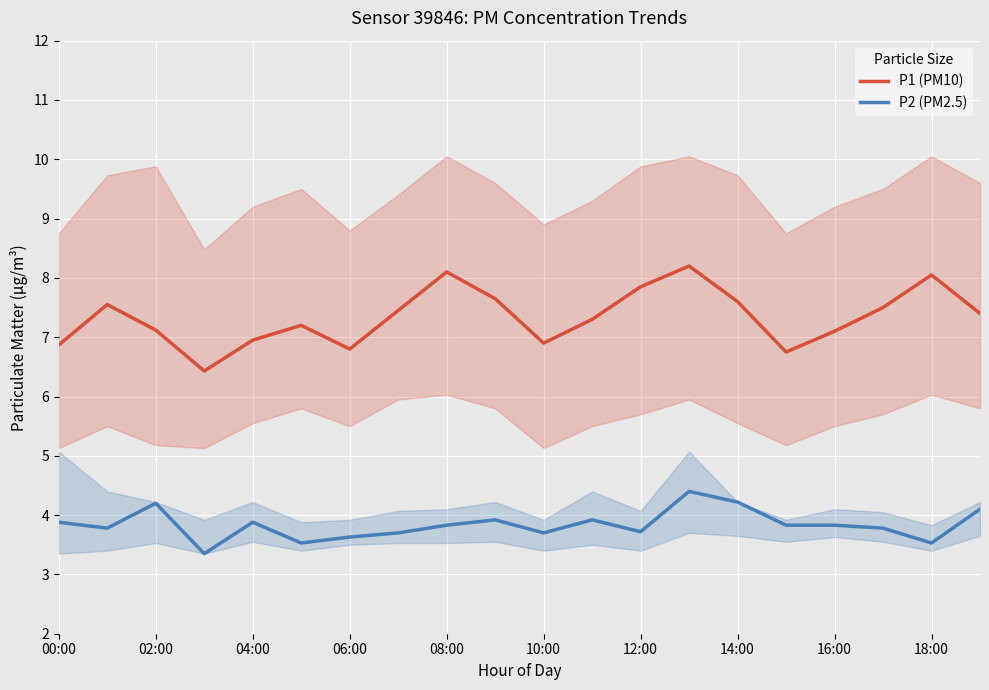

What value does the P2 (PM2.5) series have at 02:00?

4.2